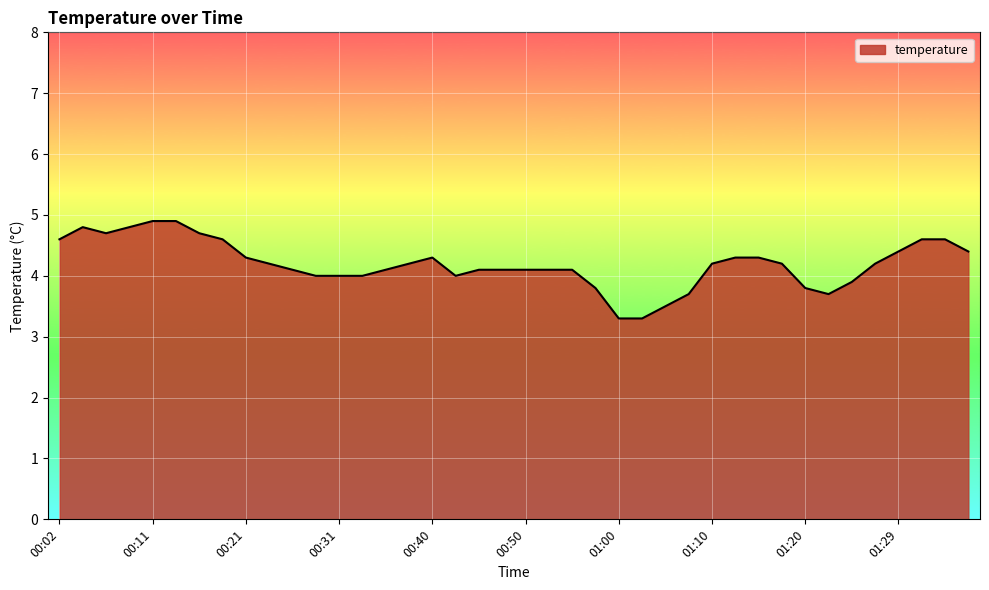

What is the smallest value displayed?

3.3